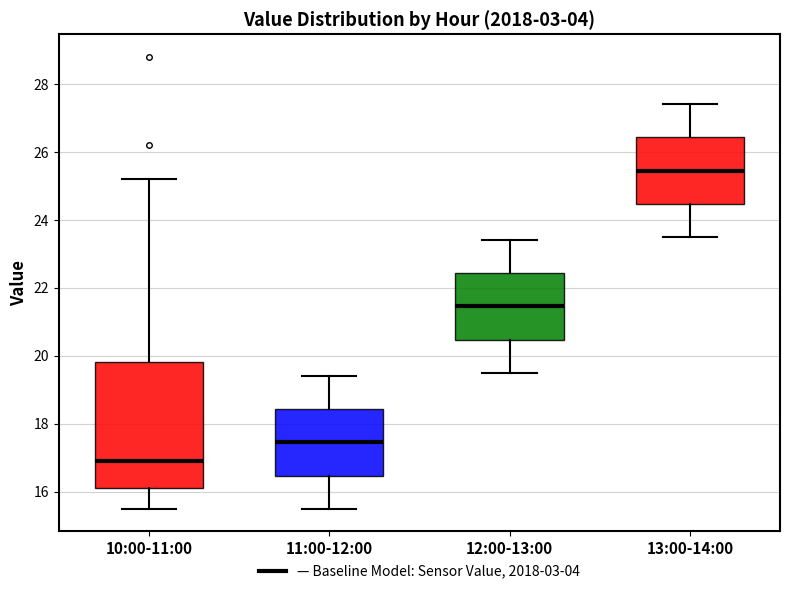

Reading left to right, transcribe this box plot: for each box, give where its median line is, the range the box spans, and where its two whiskers end, as read against the y-axis. The values are not printed on the chart, so give them approximately, as read against the axis.

10:00-11:00: median 17.0, box 16.2 to 19.8, whiskers 15.6 to 25.2
11:00-12:00: median 17.4, box 16.4 to 18.4, whiskers 15.6 to 19.4
12:00-13:00: median 21.4, box 20.4 to 22.4, whiskers 19.6 to 23.4
13:00-14:00: median 25.4, box 24.4 to 26.4, whiskers 23.6 to 27.4